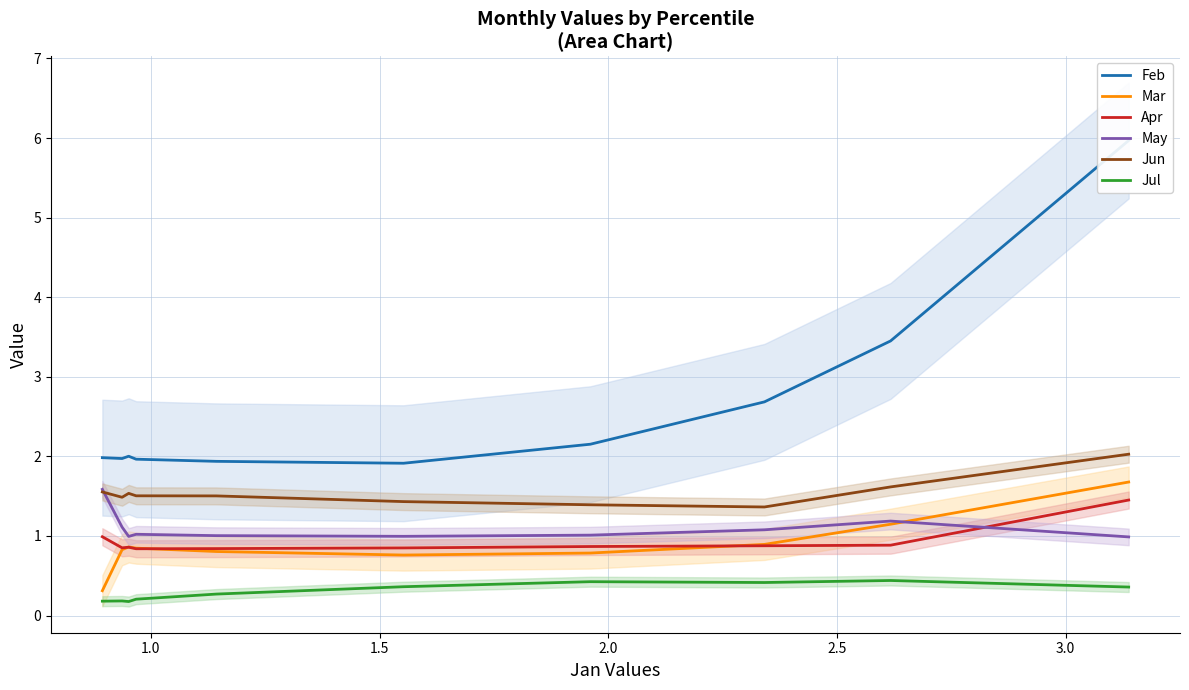

Count the number of data series in this chart.

6